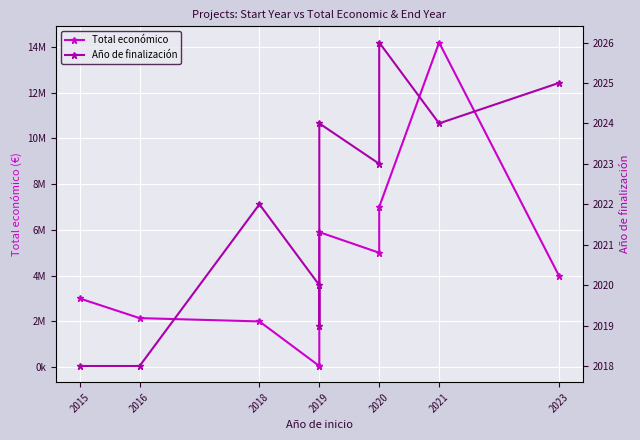

How many interior local peaks does the Año de finalización series have?

3